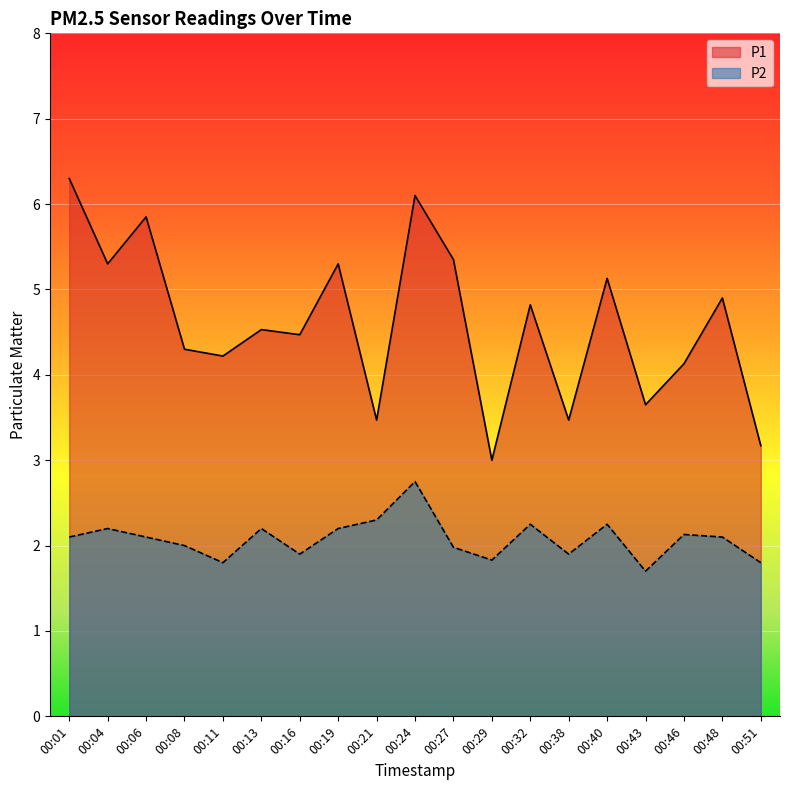

True or false: P2 has more than 0 interior local peaks.

True